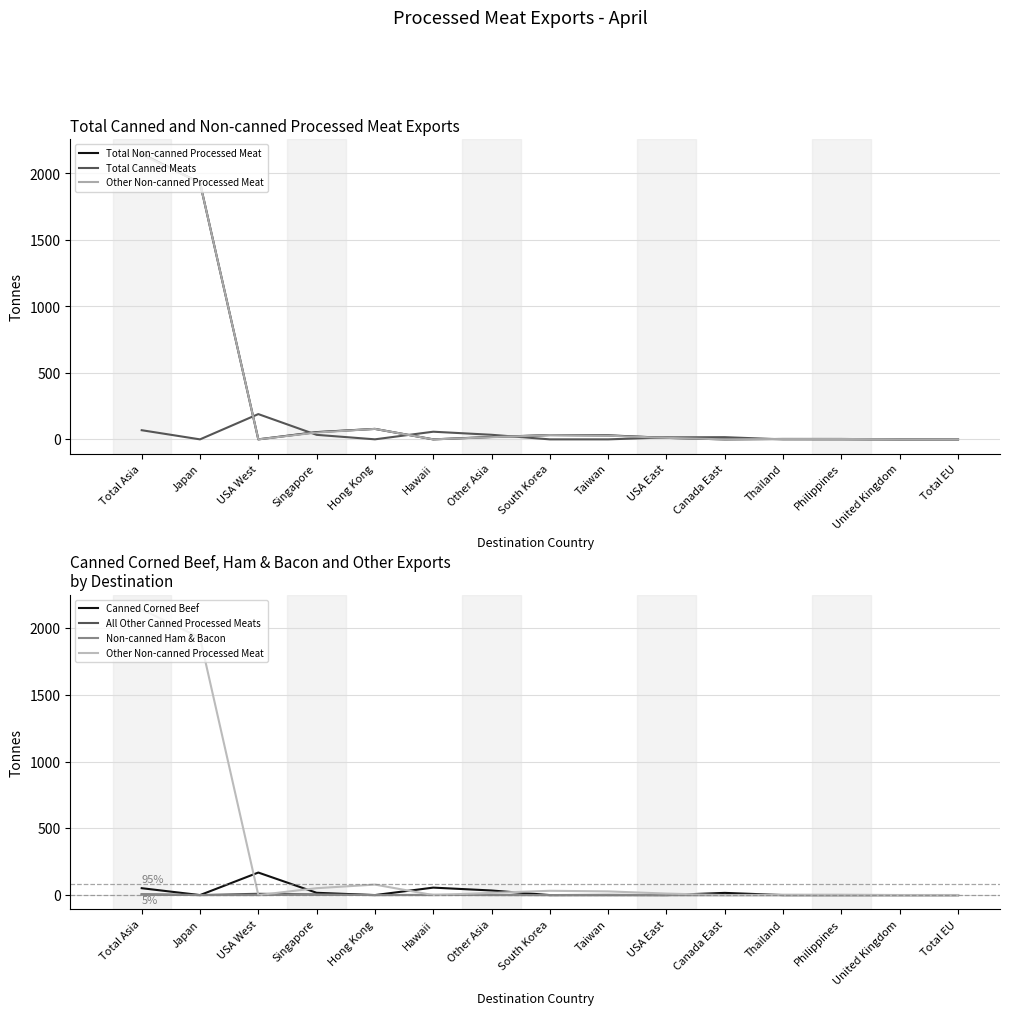

What is the difference between the Total Canned Meats values at USA West and USA East?

175.1